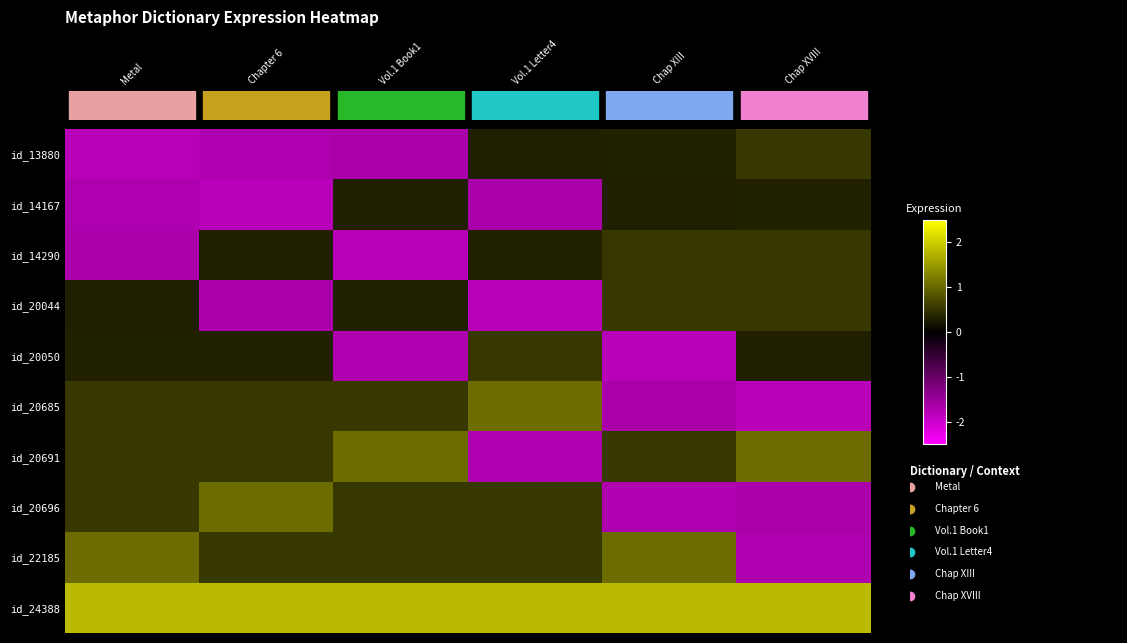

Reading right to left, what are all the values shown in this chart?

id_13880: 0.5	0.3	0.3	-1.7	-1.7	-1.8
id_14167: 0.3	0.3	-1.7	0.3	-1.8	-1.7
id_14290: 0.5	0.5	0.3	-1.8	0.3	-1.7
id_20044: 0.5	0.5	-1.8	0.3	-1.7	0.3
id_20050: 0.3	-1.8	0.5	-1.7	0.3	0.3
id_20685: -1.8	-1.7	1.1	0.5	0.5	0.5
id_20691: 1.1	0.5	-1.7	1.1	0.5	0.5
id_20696: -1.7	-1.7	0.5	0.5	1.1	0.5
id_22185: -1.7	1.1	0.5	0.5	0.5	1.1
id_24388: 1.8	1.8	1.8	1.8	1.8	1.8